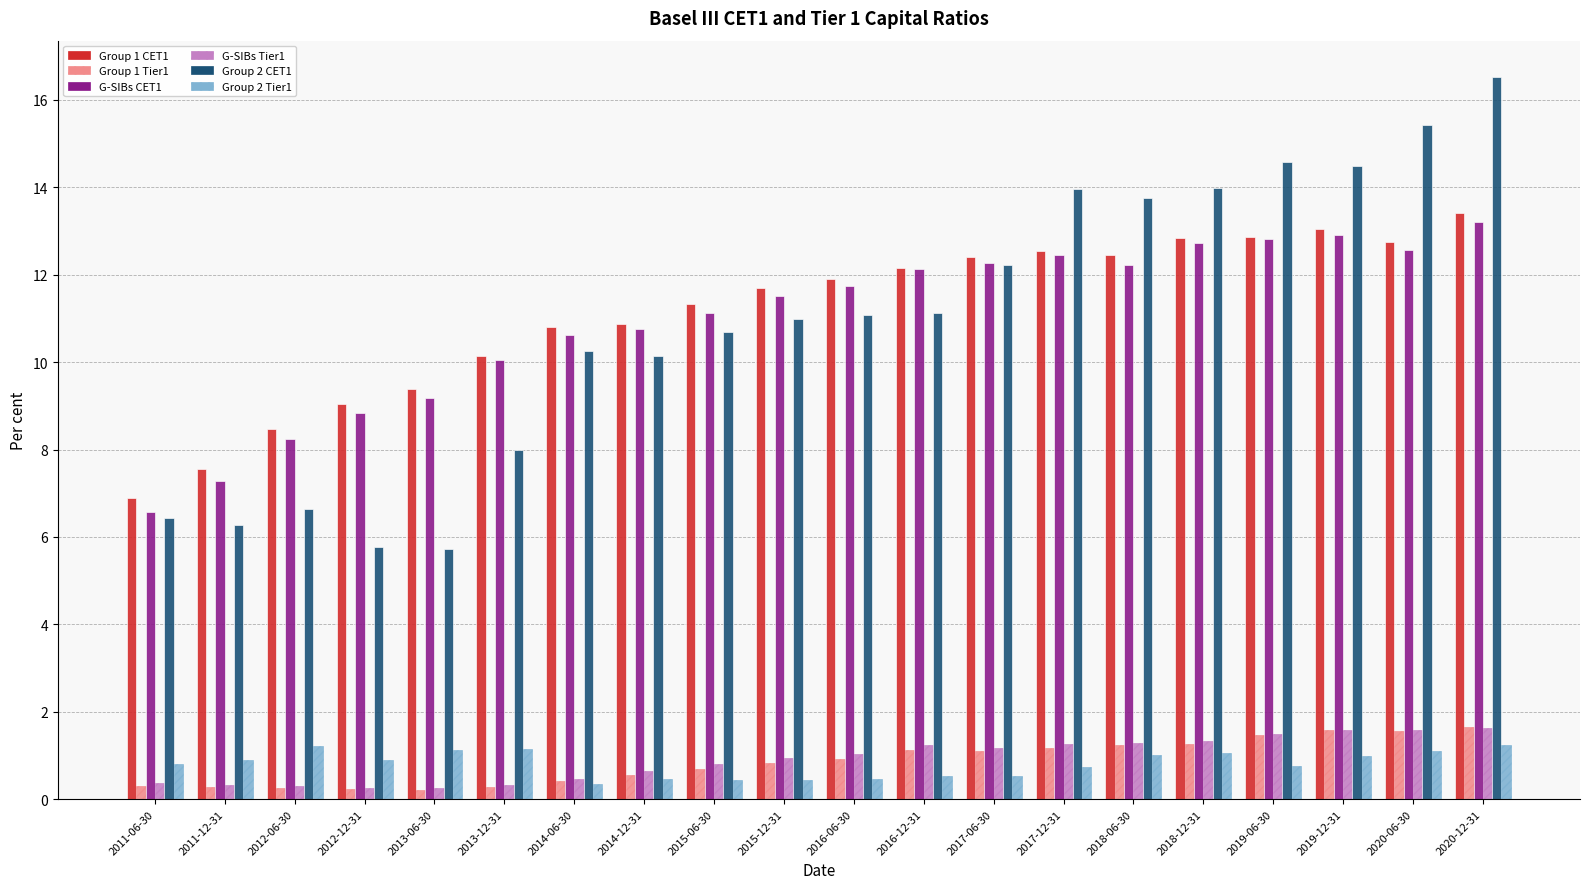

What is the difference between the highest and lowest values at 2020-12-31?

15.3